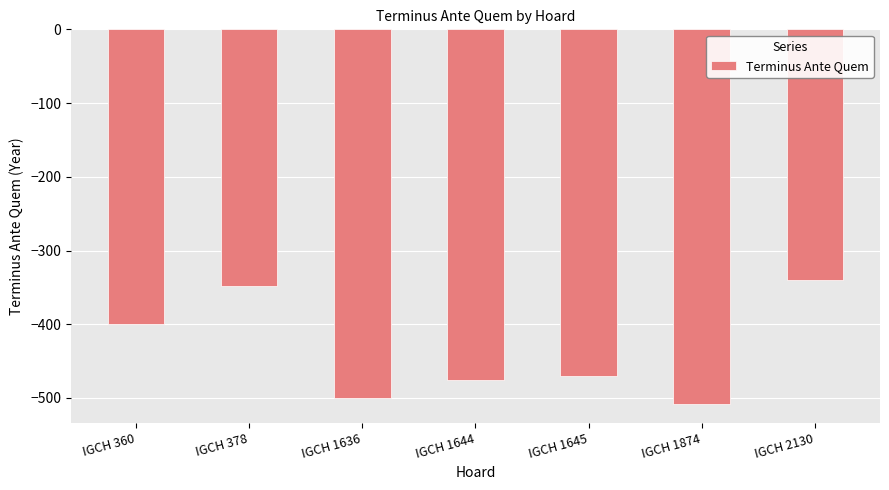

What is the difference between the maximum and minimum values?

168